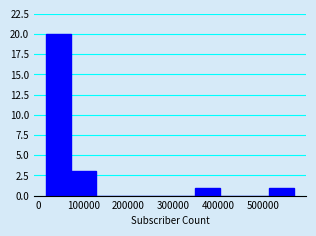

Reading left to right, list every bar in this chart as the range it spans on the x-axis followed by its height. Neither the bar edges nor the heights are printed on the chart, so give them approximately, as read against the axes.

20000 to 70000: 20
70000 to 130000: 3
130000 to 180000: 0
180000 to 240000: 0
240000 to 290000: 0
290000 to 350000: 0
350000 to 400000: 1
400000 to 460000: 0
460000 to 510000: 0
510000 to 570000: 1